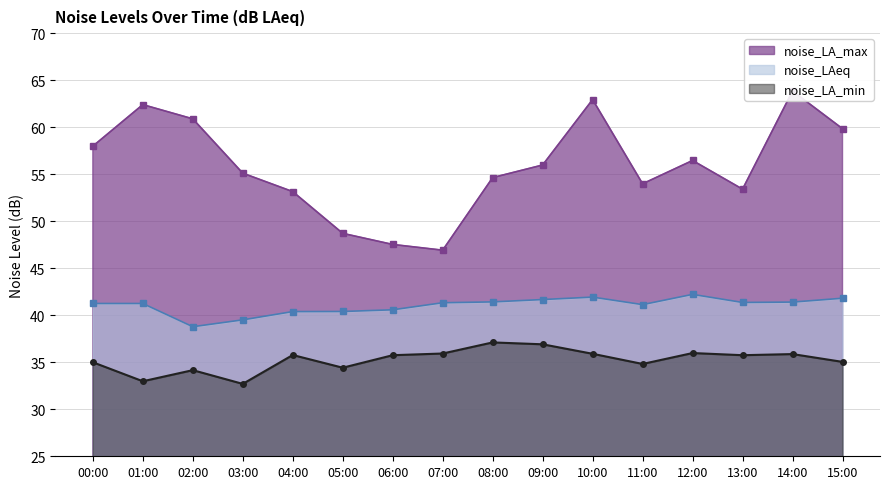

Does the chart display data point markers on the line(s)?

Yes